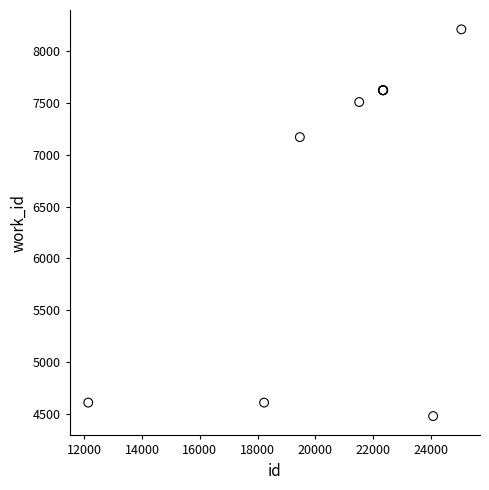

What Y value in the scatter plot is closest to 6344?

7170